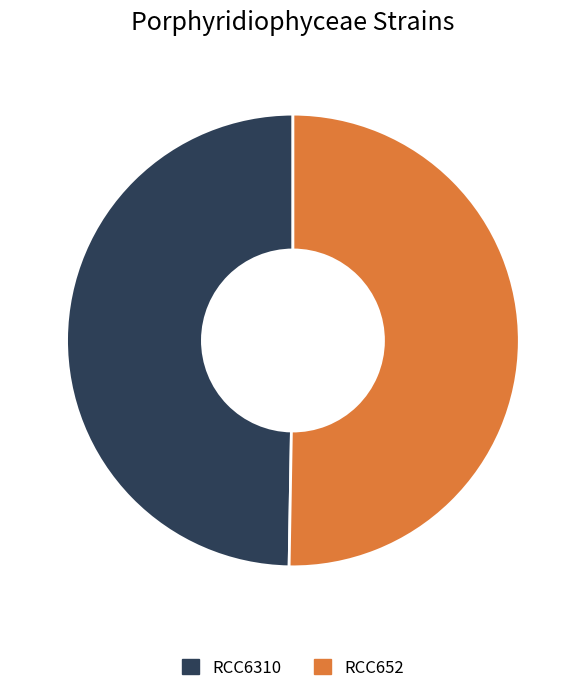

Does RCC6310 represent more than half of the total?

No